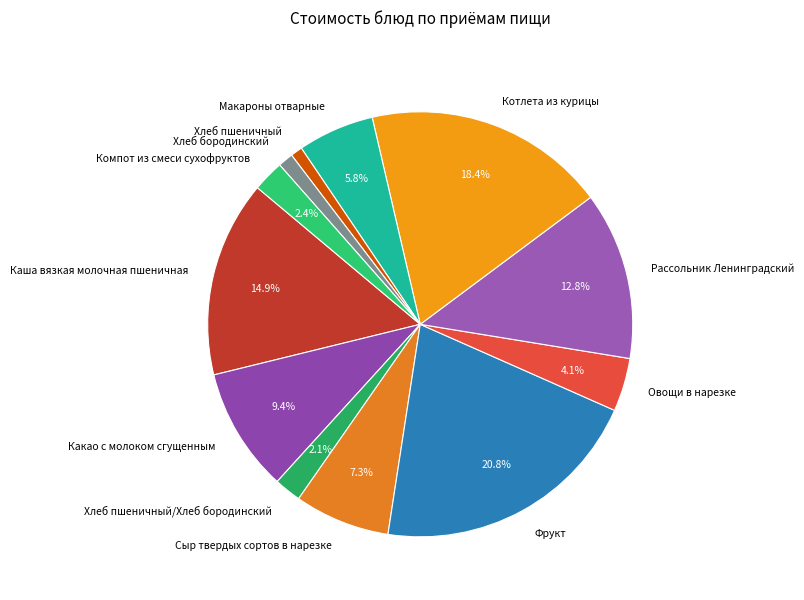

Which slice is the largest?

Фрукт